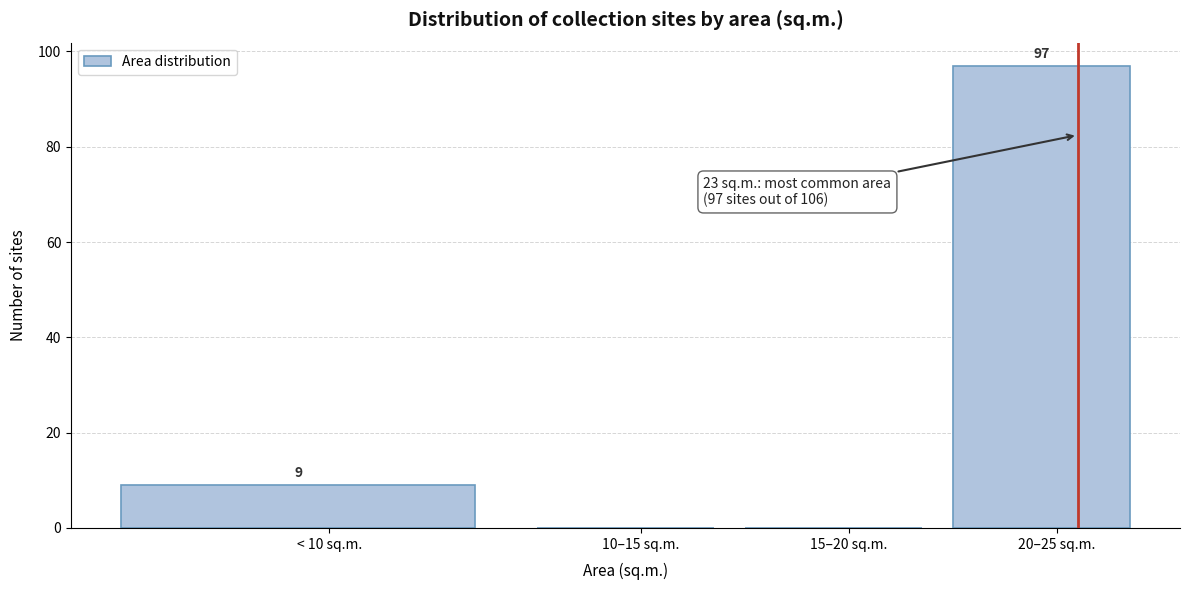

Reading left to right, transcribe all the data shown in this chart.

< 10 sq.m.=9	10–15 sq.m.=0	15–20 sq.m.=0	20–25 sq.m.=97